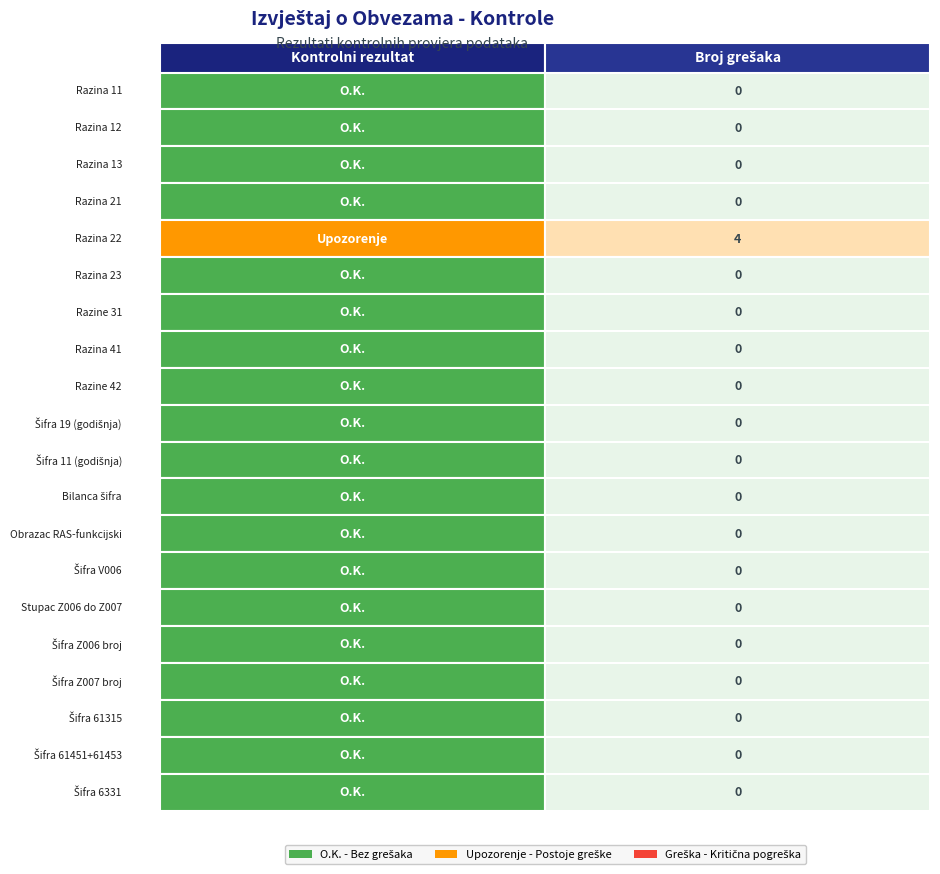

Which series changed the most between 6 and 16?

O.K.